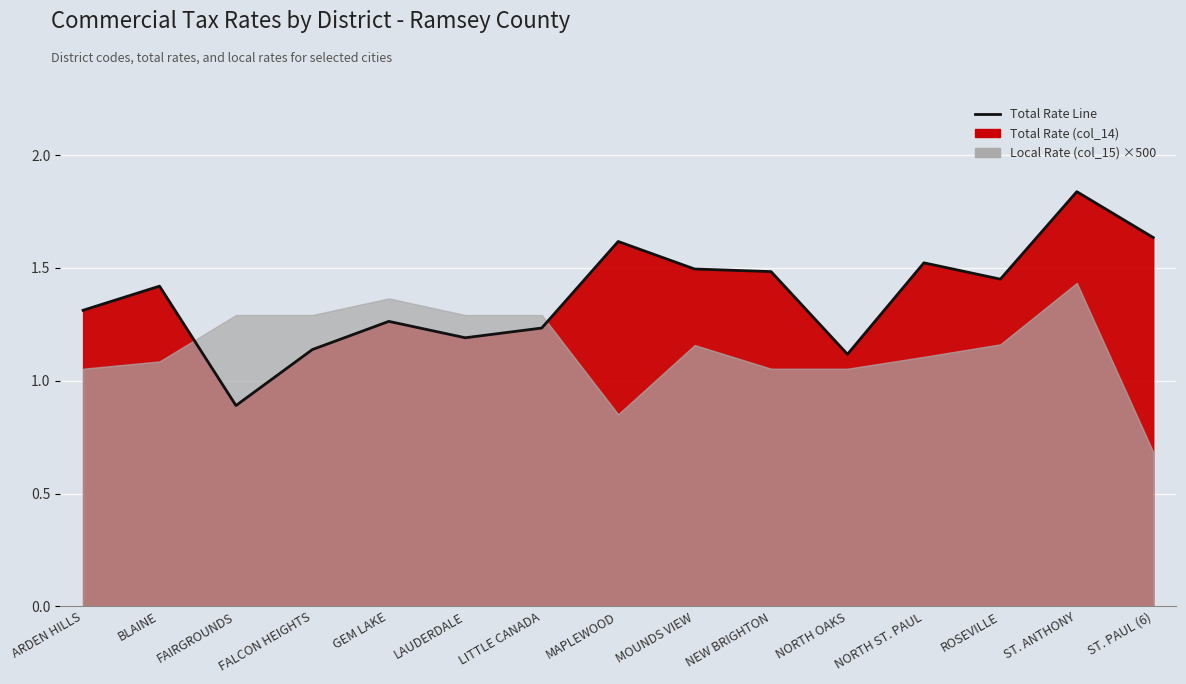

Where is the first local minimum?

FAIRGROUNDS